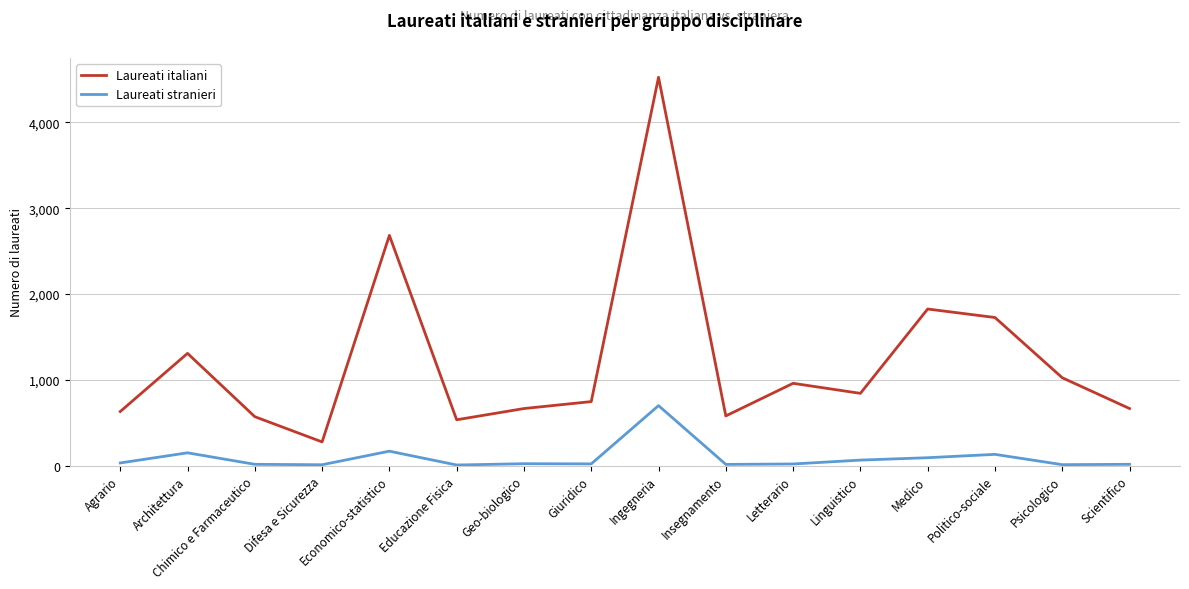

List the series in order of their peak value, lowest first.

Laureati stranieri, Laureati italiani